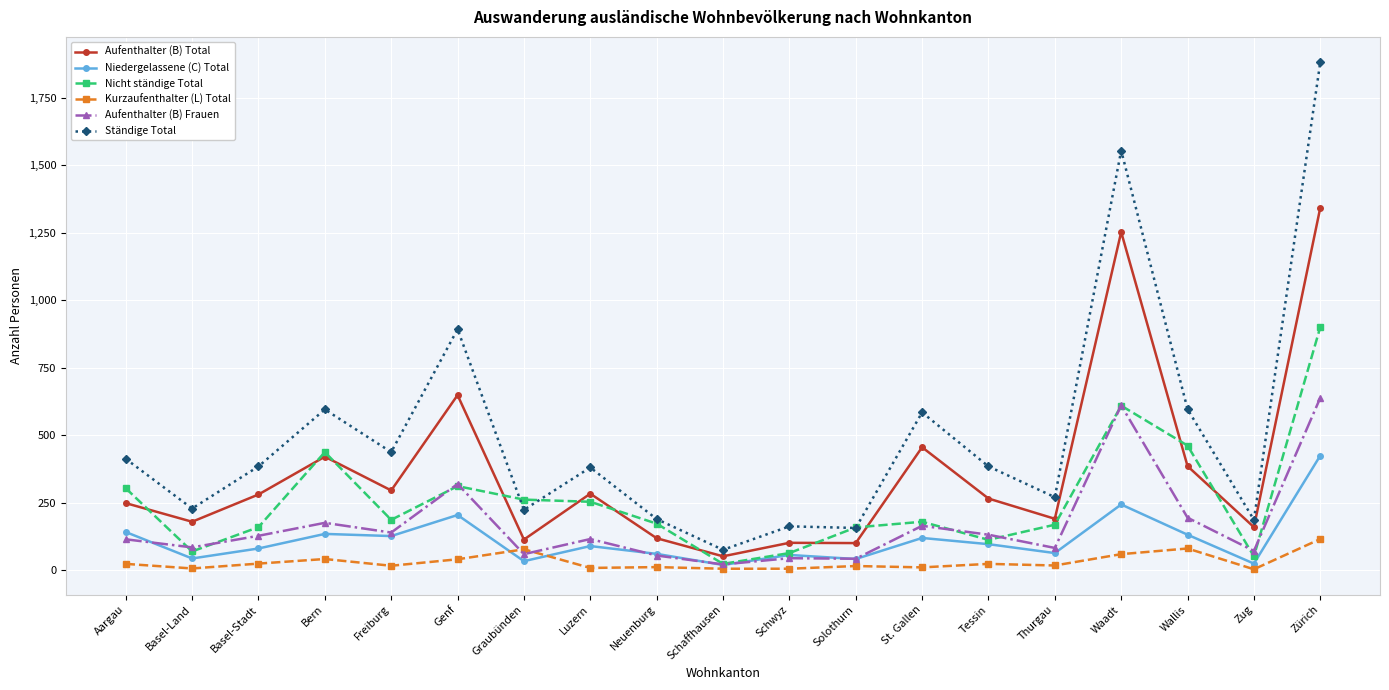

Rank the series by their maximum value, from highest to lowest.

Ständige Total, Aufenthalter (B) Total, Nicht ständige Total, Aufenthalter (B) Frauen, Niedergelassene (C) Total, Kurzaufenthalter (L) Total